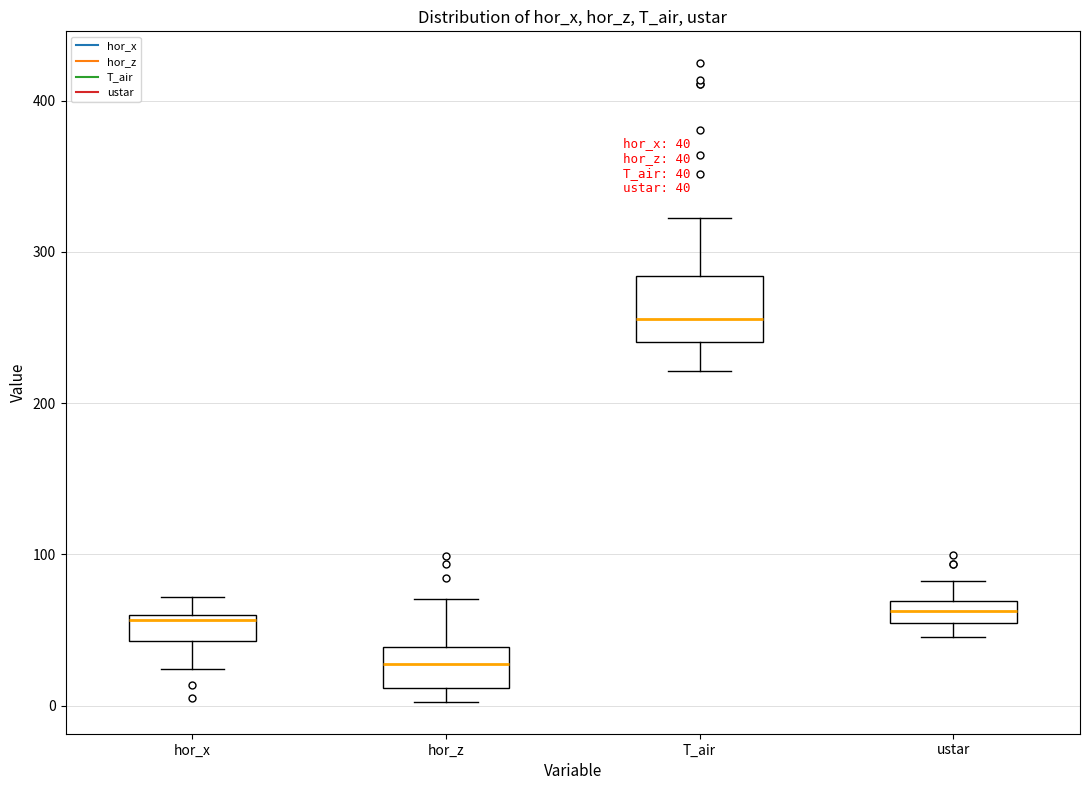

Which box's median line is the highest?

T_air